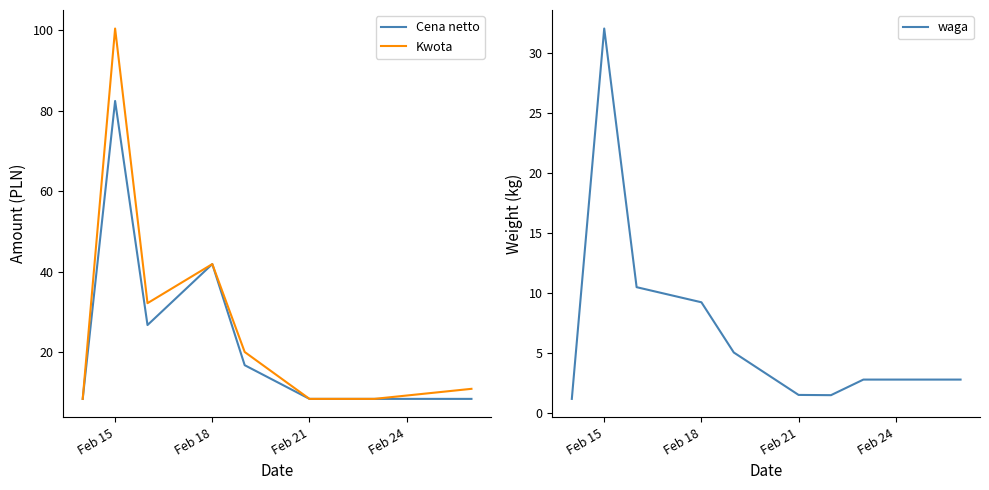

What is the lowest value of the waga series?

1.2